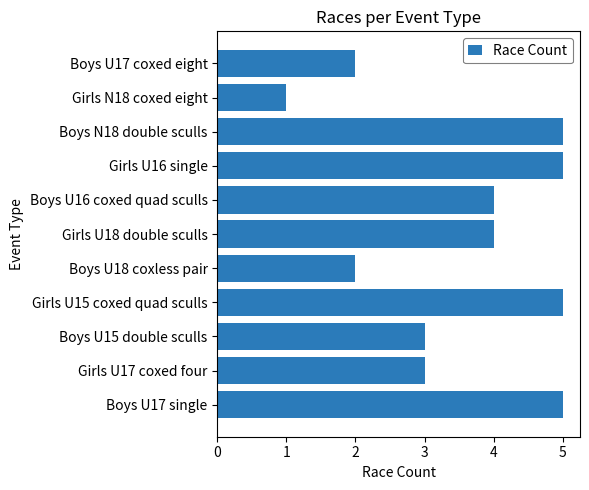

What is the difference between the maximum and minimum values?

4